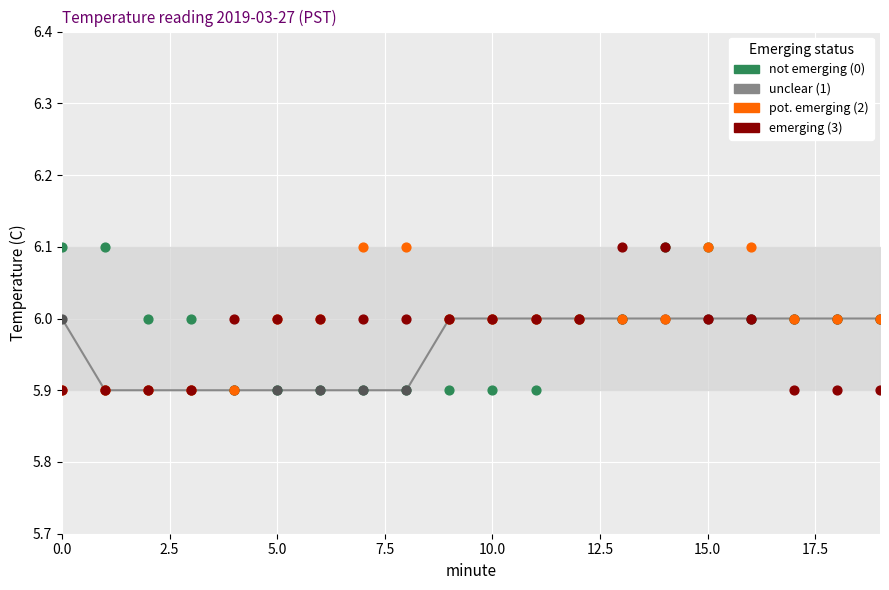

Which series has the widest spread of Y values?

not emerging (0)